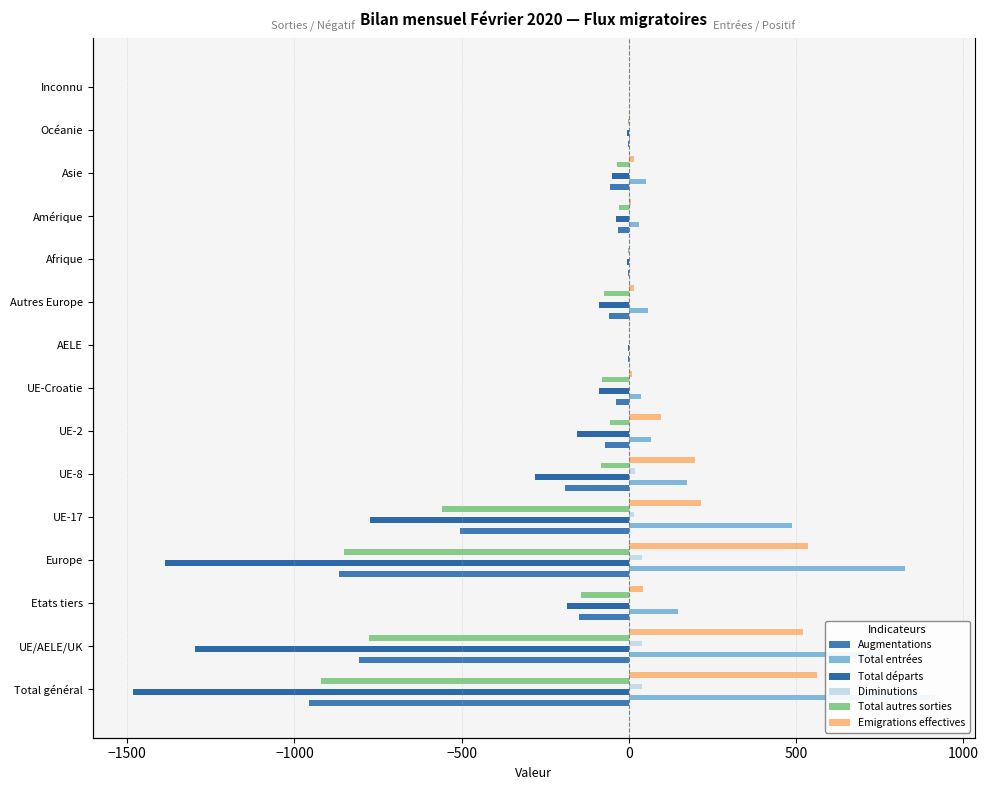

At how many categories does at least one series exceed -1185?

15